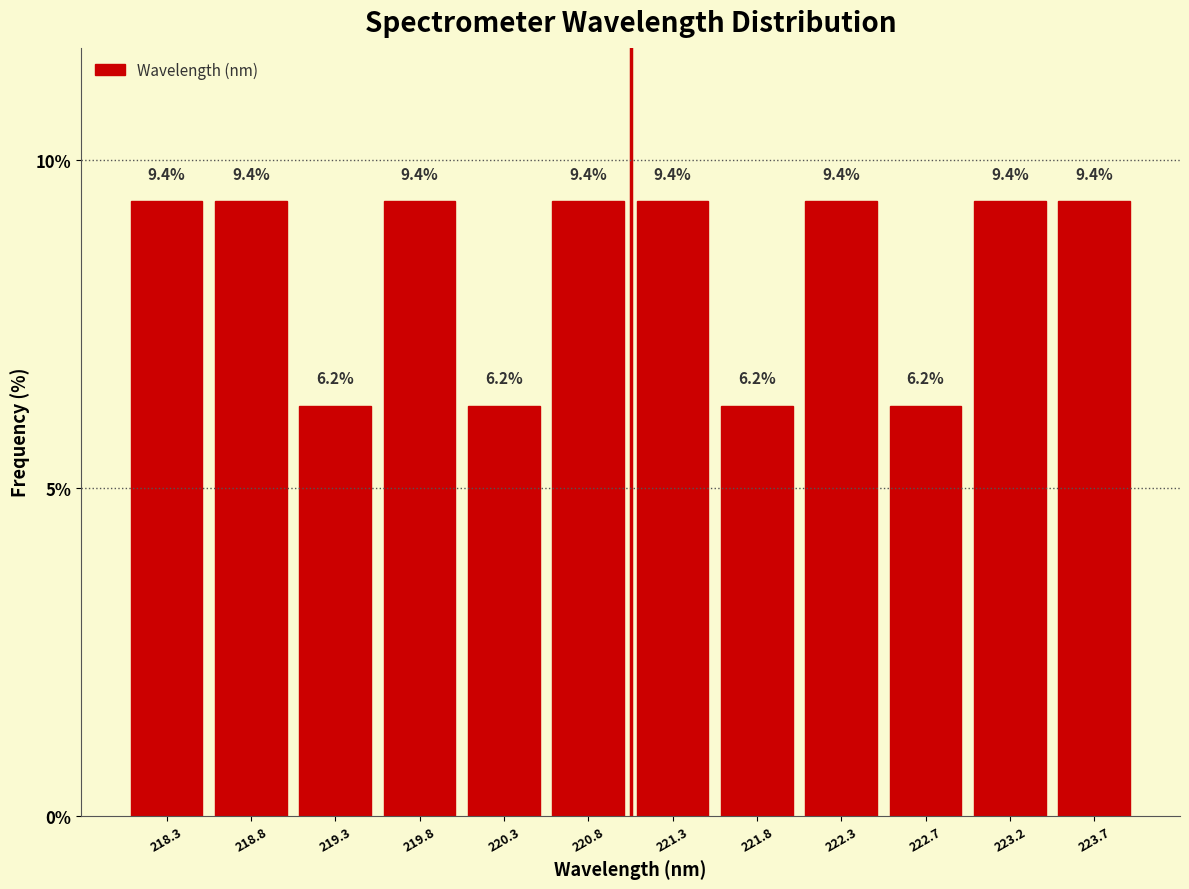

Reading left to right, list every bar in this chart as the range it spans on the x-axis followed by its height. The bar edges are not printed on the chart, so give them approximately, as read against the axis.

218.05 to 218.55: 9.4
218.55 to 219.05: 9.4
219.05 to 219.55: 6.2
219.55 to 220.05: 9.4
220.05 to 220.55: 6.2
220.55 to 221.00: 9.4
221.00 to 221.50: 9.4
221.50 to 222.00: 6.2
222.00 to 222.50: 9.4
222.50 to 223.00: 6.2
223.00 to 223.50: 9.4
223.50 to 224.00: 9.4